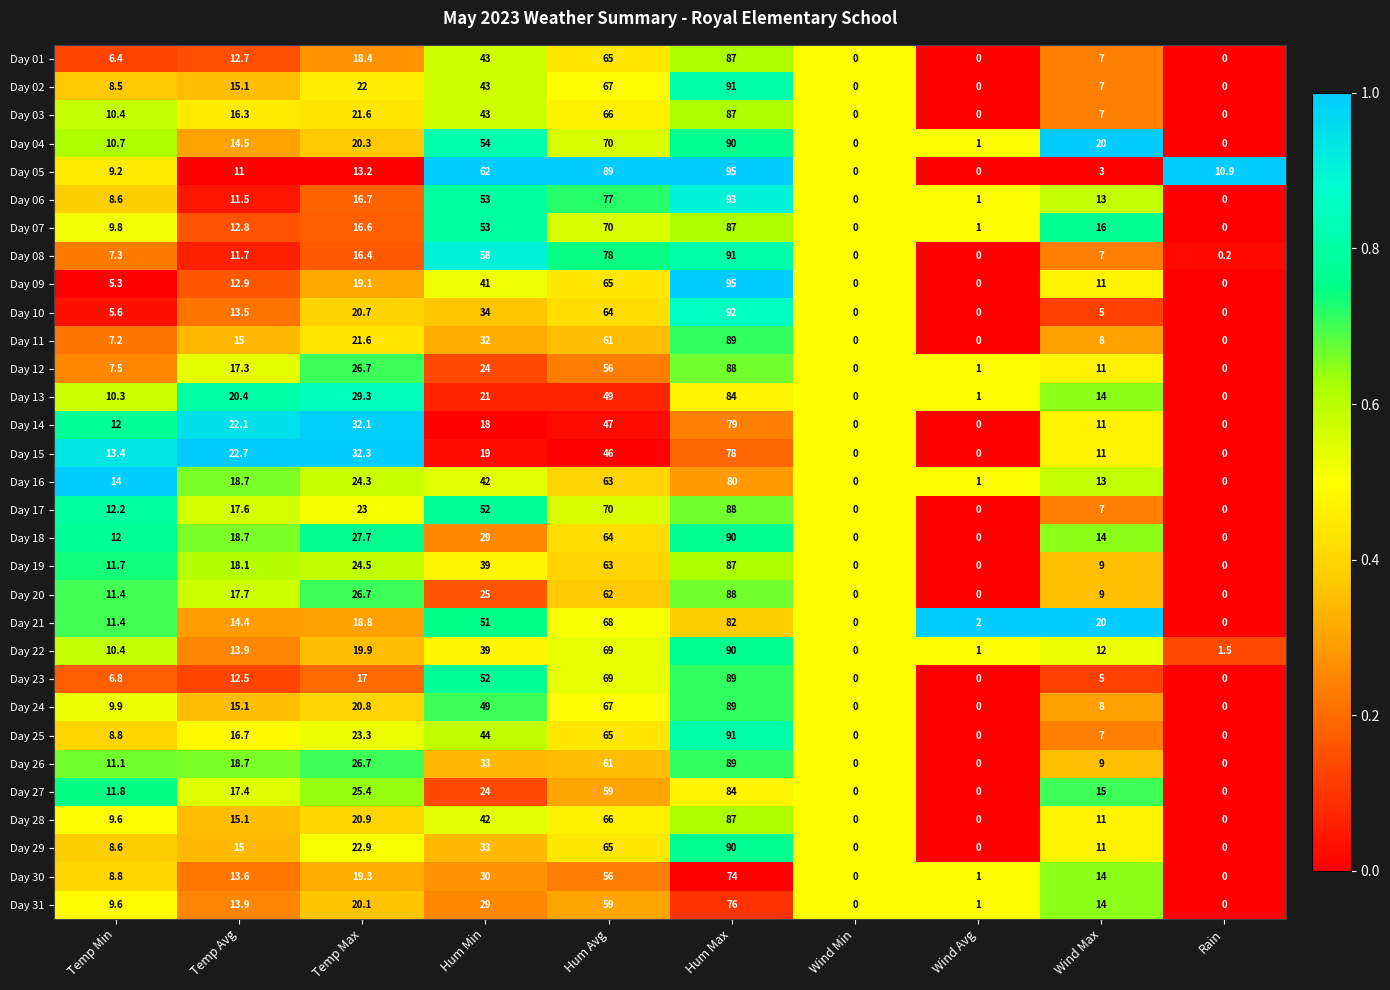

Which series has the largest total across all categories?

Day 05